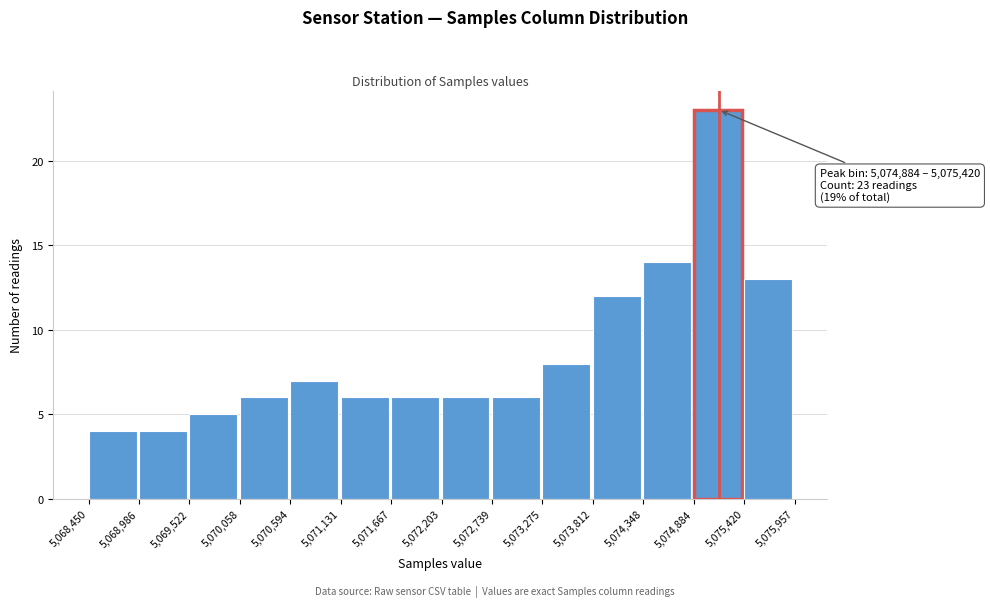

Over which range of the x-axis is the bar tallest?

5,074,884 to 5,075,420